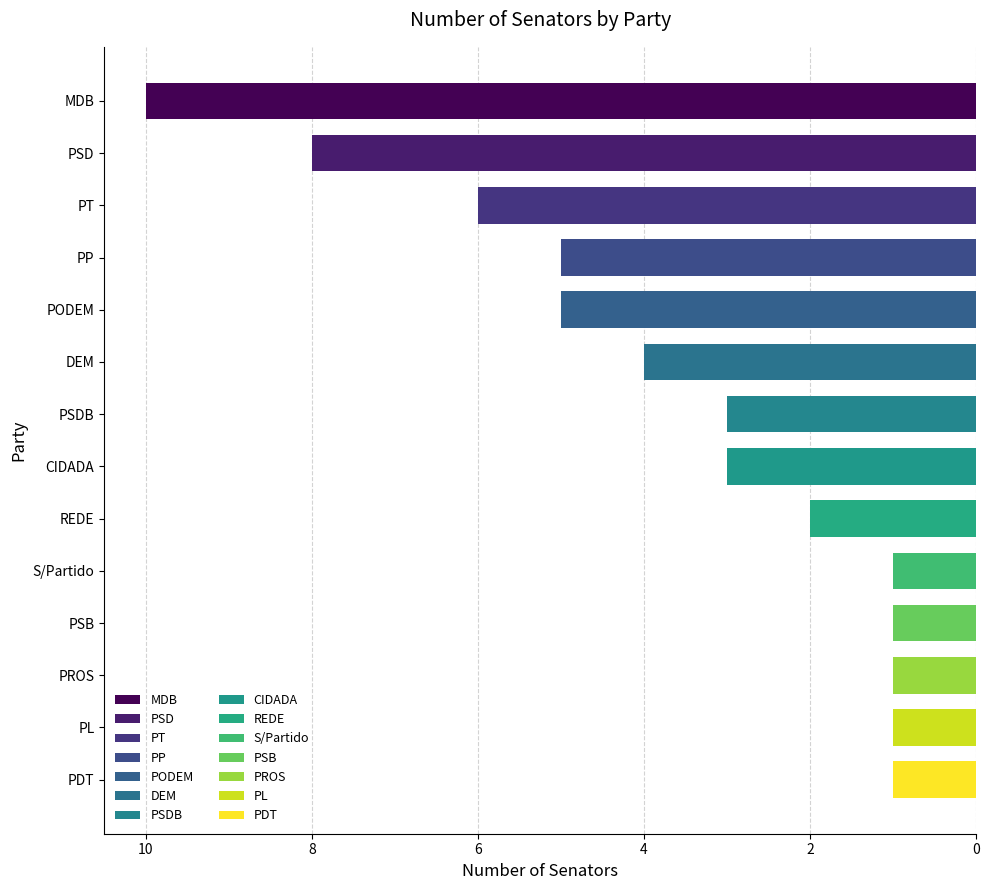

Is it true that the value at PSB is 1?

True